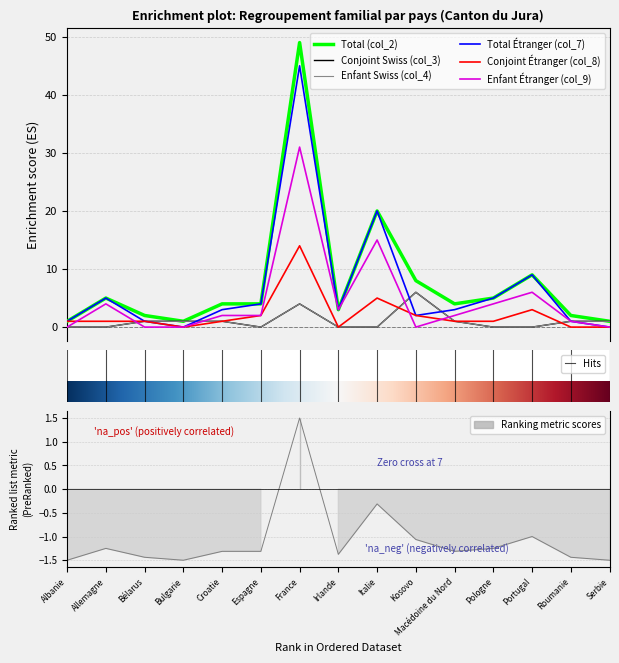

At which label is Conjoint Étranger (col_8) closest to 7?

Italie